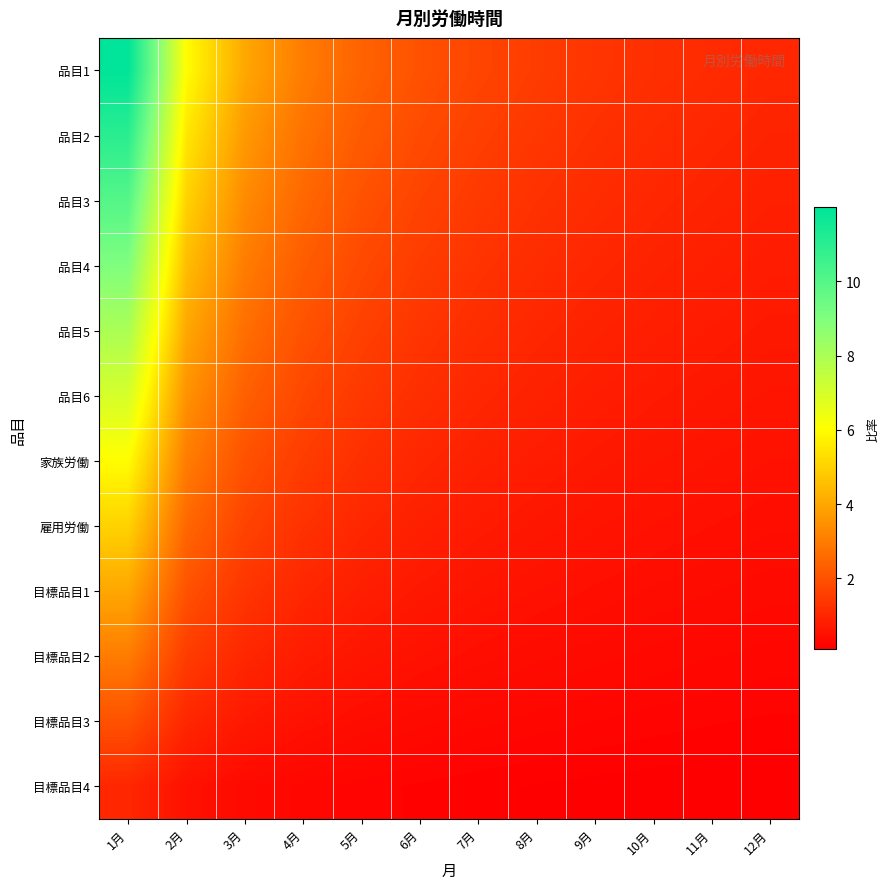

Which series changed the most between 1月 and 12月?

品目1